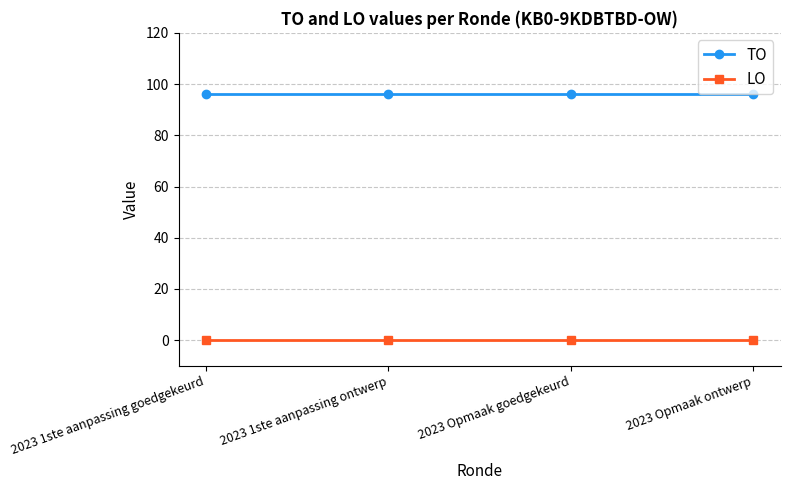

Does the chart display data point markers on the line(s)?

Yes